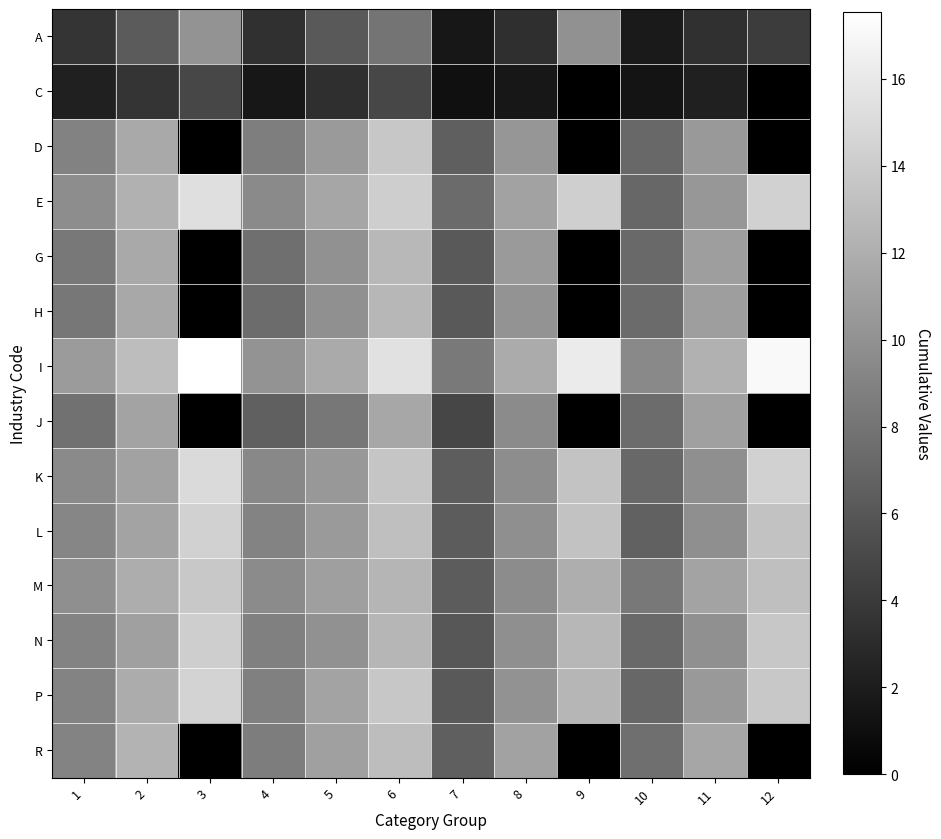

At which category is the sum across all series the highest?

6